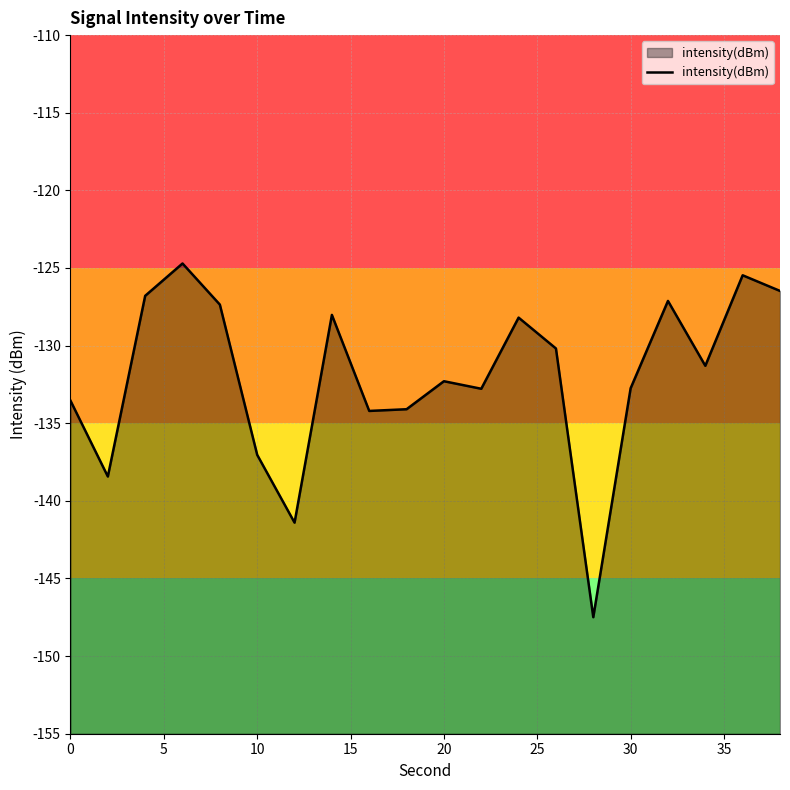

Is it true that the value at 20 is -132.3?

True